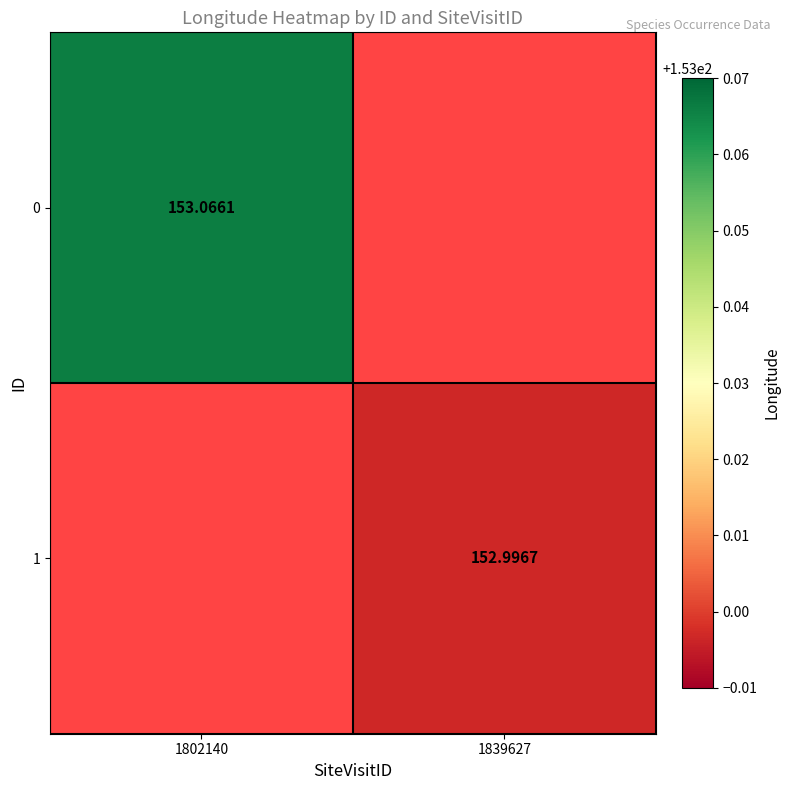

Rank the categories by 1 value from lowest to highest.

1802140, 1839627